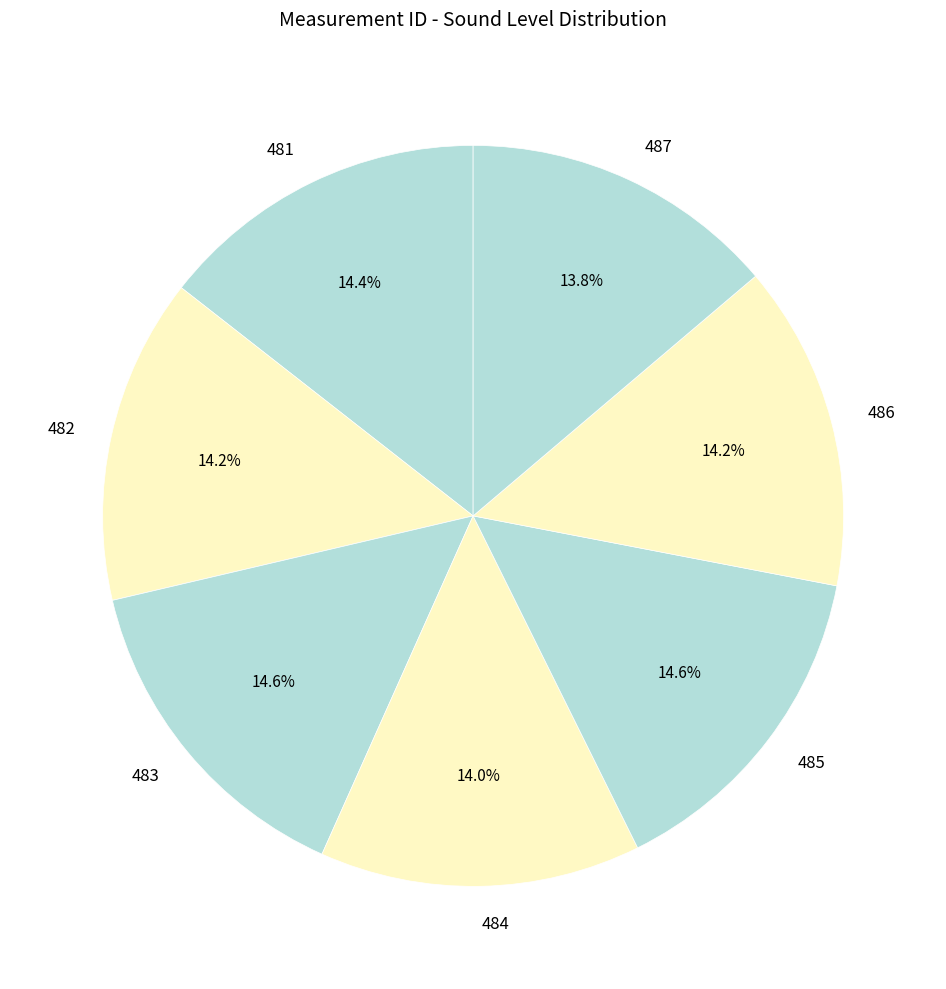

Does 483 represent more than half of the total?

No